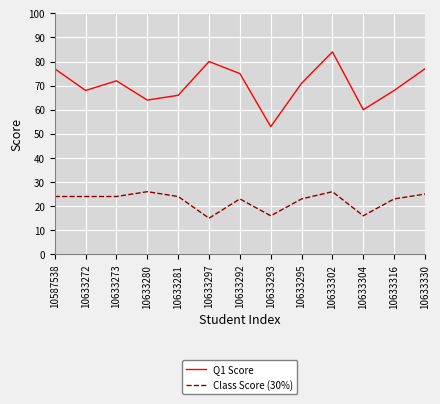

What is the minimum value shown in the chart?

15